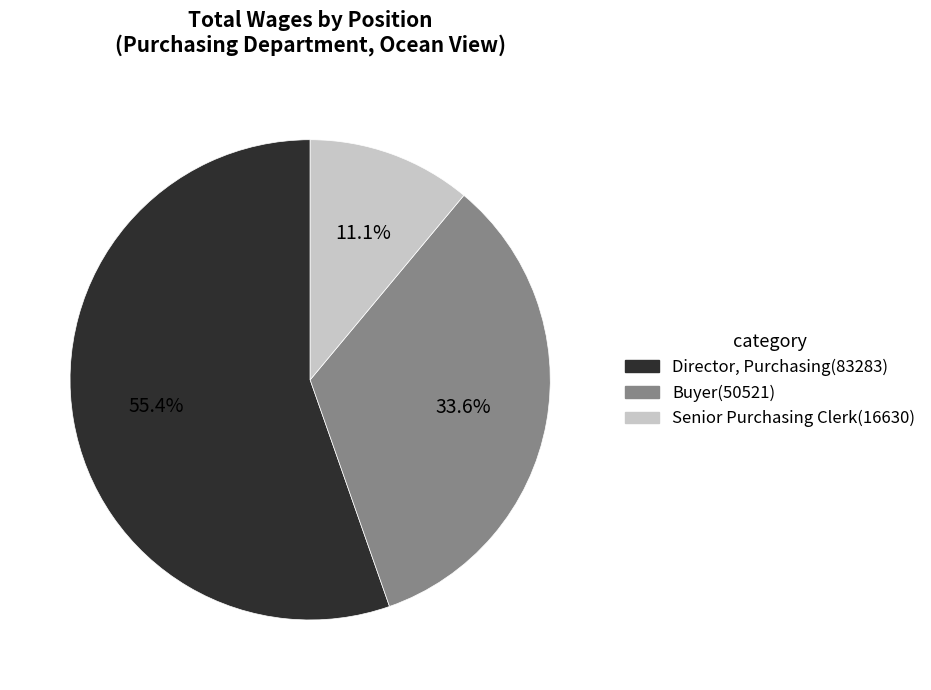

How many slices are in this pie chart?

3